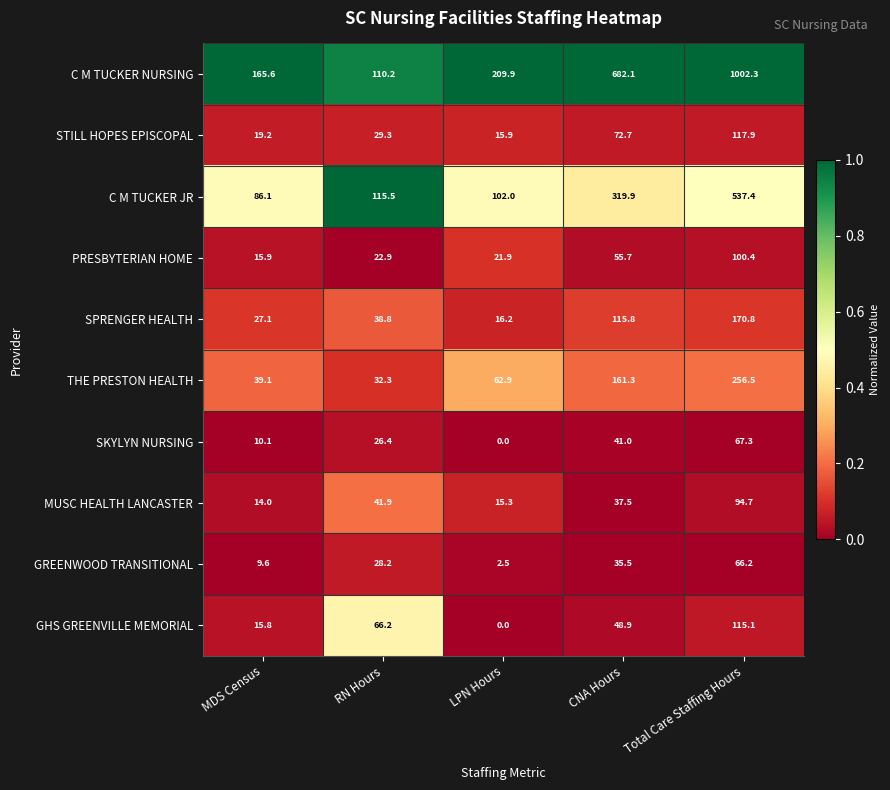

What is the maximum value shown in the chart?

1002.3